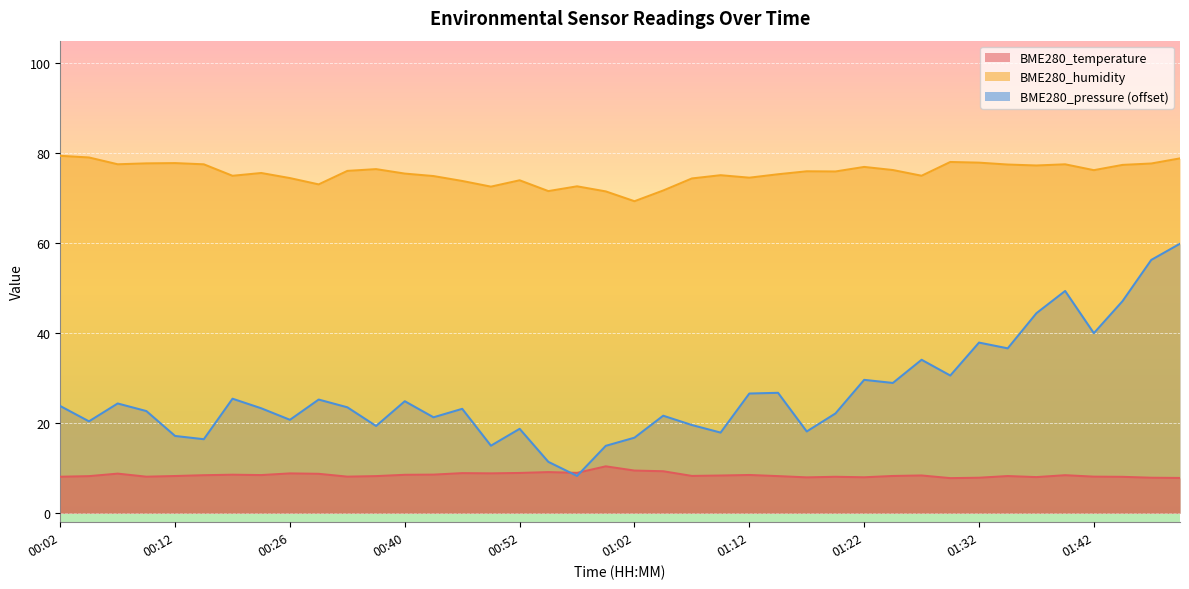

Rank the categories by BME280_pressure_norm value from lowest to highest.

00:57, 00:54, 01:00, 00:49, 00:14, 01:02, 00:12, 01:10, 01:17, 00:52, 00:38, 01:07, 00:04, 00:26, 00:43, 01:05, 01:20, 00:09, 00:46, 00:24, 00:35, 00:02, 00:07, 00:40, 00:29, 00:21, 01:12, 01:15, 01:25, 01:22, 01:30, 01:27, 01:35, 01:32, 01:42, 01:37, 01:44, 01:40, 01:47, 01:50